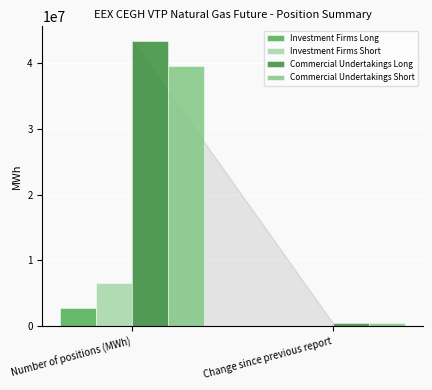

Which series changed the most between Number of positions (MWh) and Change since previous report?

Commercial Undertakings Long